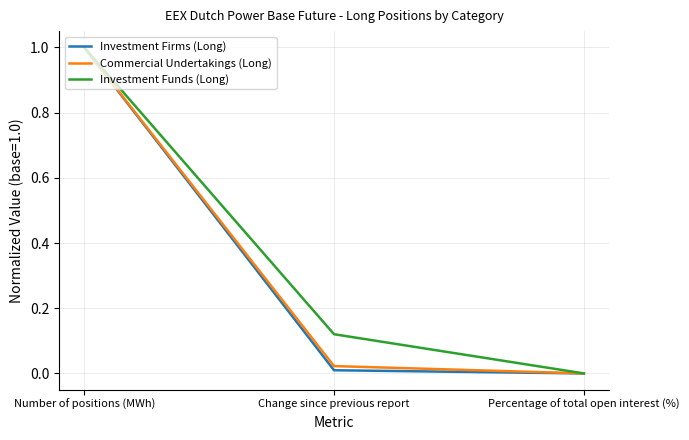

Which series changed the most between Number of positions (MWh) and Change since previous report?

Investment Firms (Long)